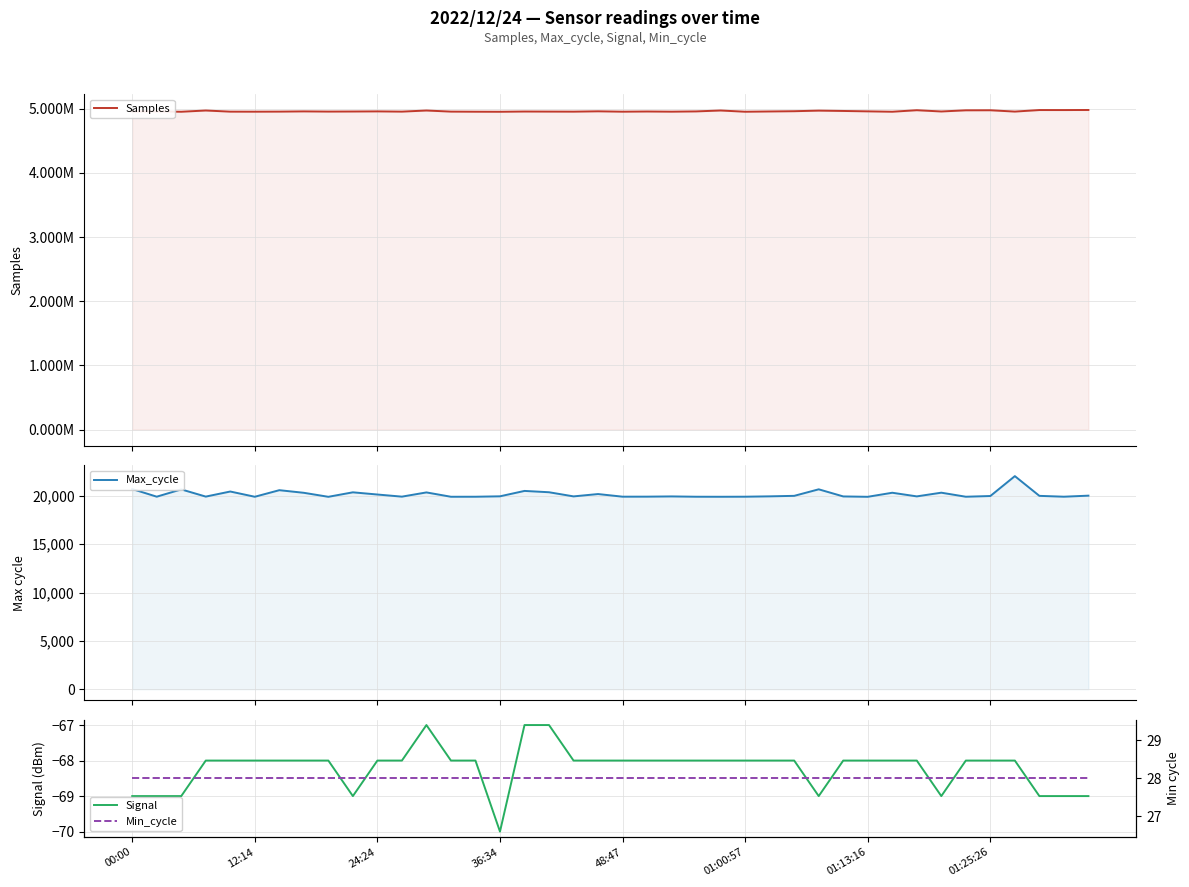

Count the Signal values in the range -68 to -67.

30